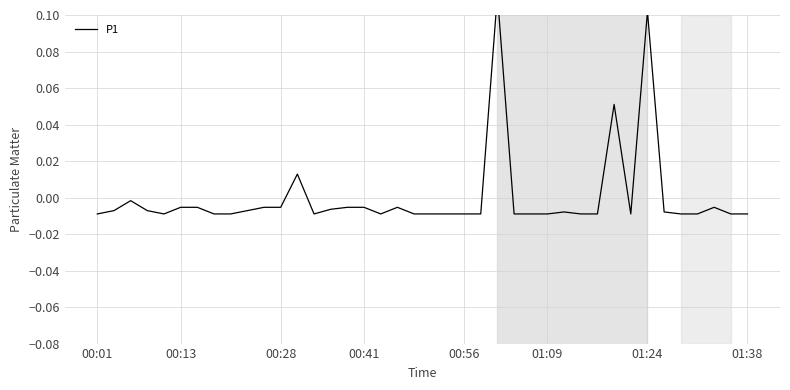

Which has a higher value, 23 or 01:09?

01:09